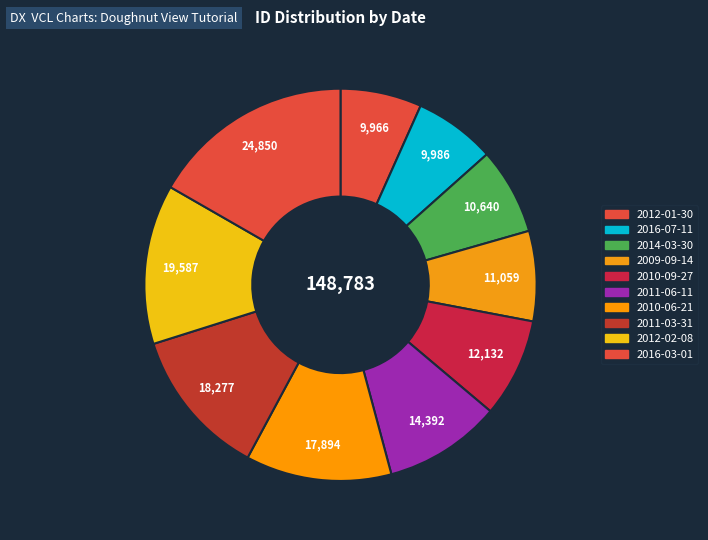

Does 2009-09-14 account for over 50% of the chart?

No